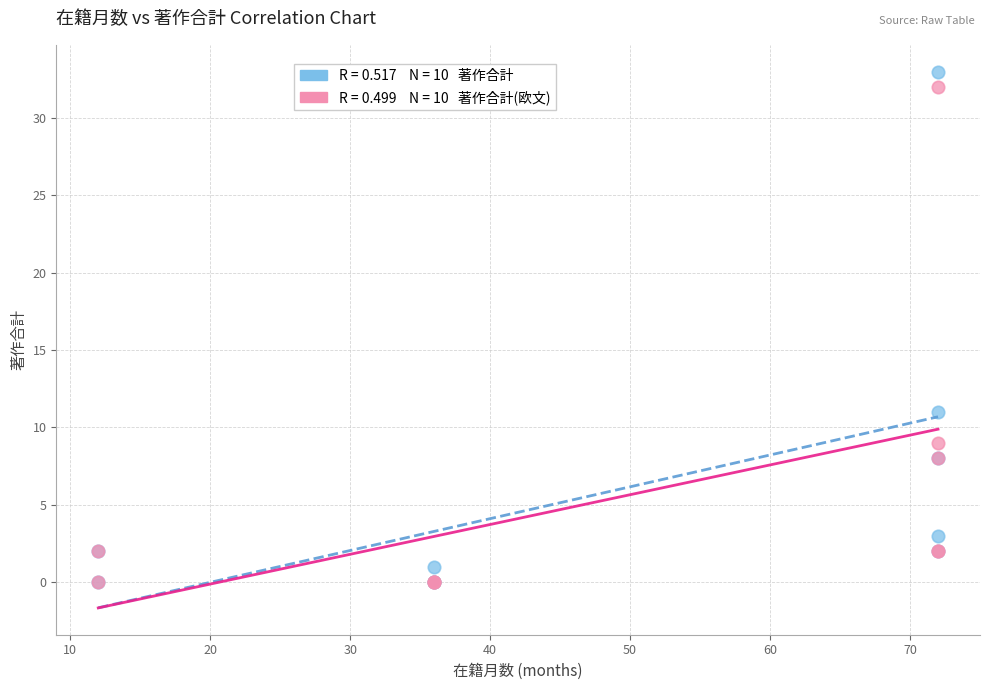

Across all series, what Y value is closest to 16?

11